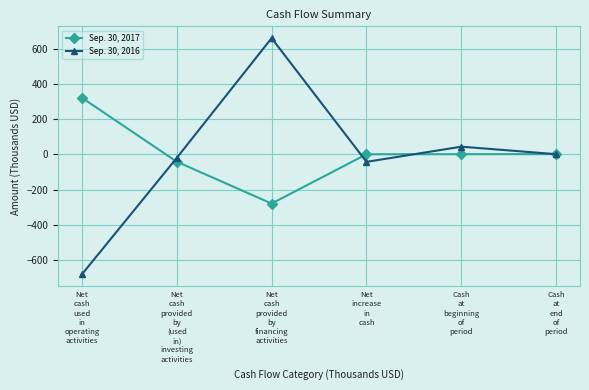

At which category is the sum across all series the highest?

Net
cash
provided
by
financing
activities